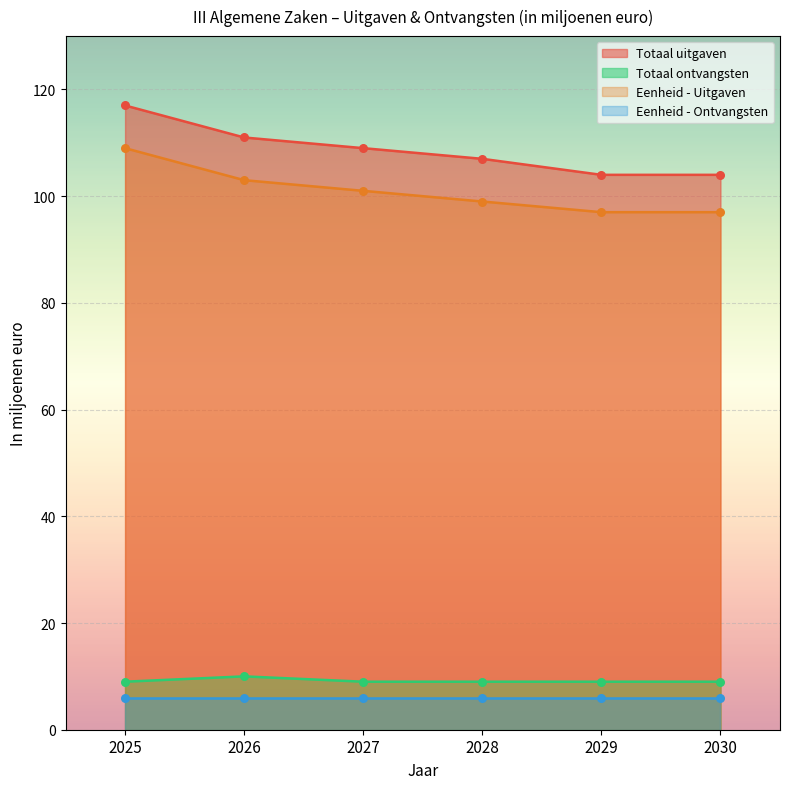

Is the value of Totaal uitgaven at 2028 greater than the value of Totaal ontvangsten at 2025?

Yes